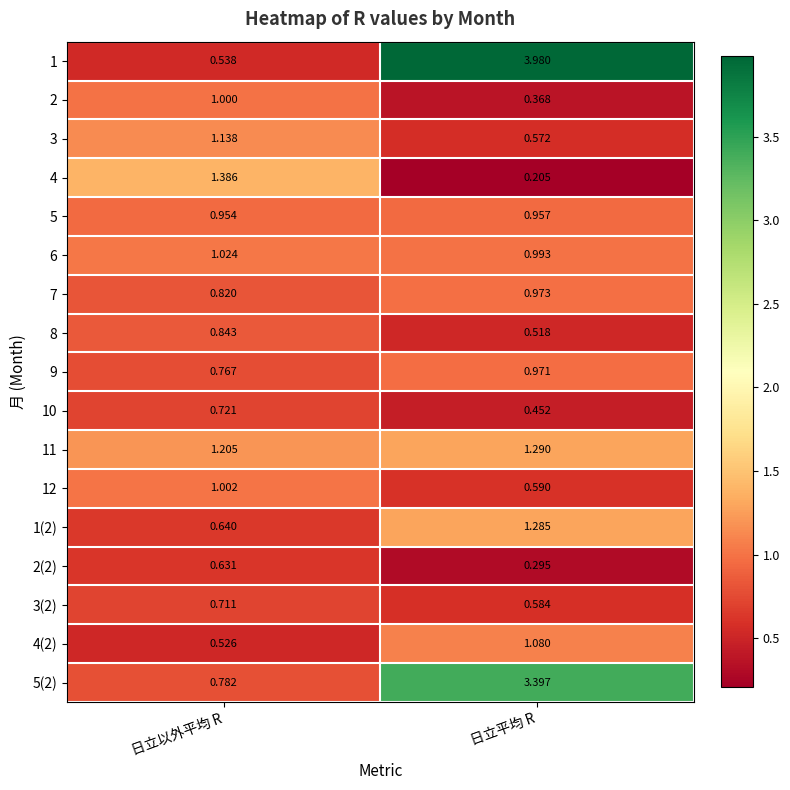

At which label does 5(2) first exceed 3?

日立平均 R